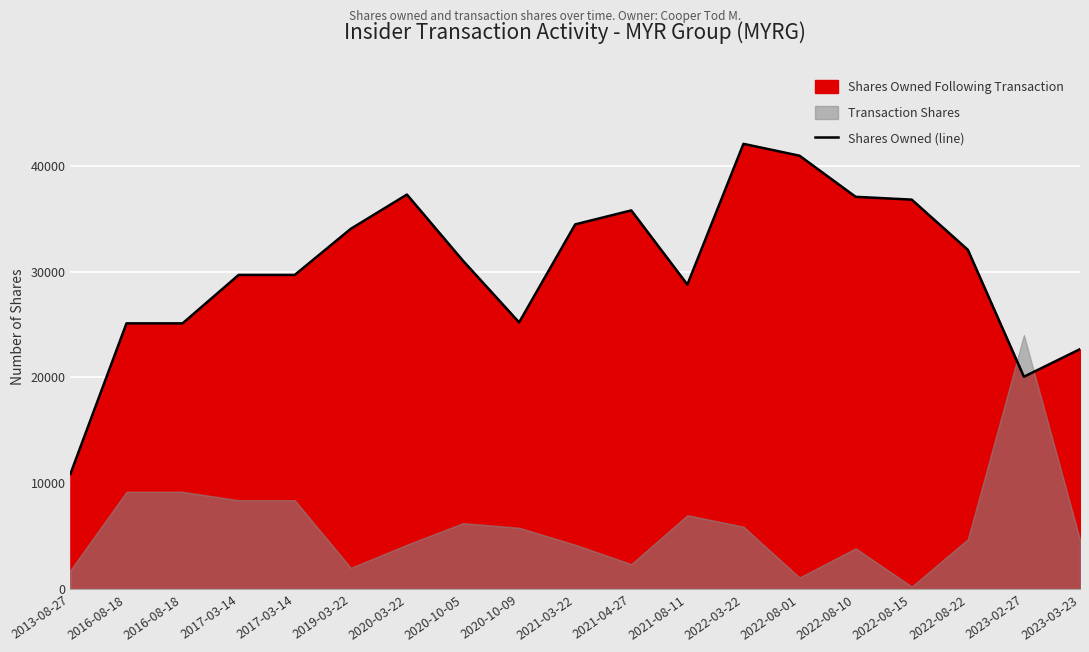

List the labels in order of value, smallest first.

2013-08-27, 2023-02-27, 2023-03-23, 2016-08-18, 2016-08-18, 2020-10-09, 2021-08-11, 2017-03-14, 2017-03-14, 2020-10-05, 2022-08-22, 2019-03-22, 2021-03-22, 2021-04-27, 2022-08-15, 2022-08-10, 2020-03-22, 2022-08-01, 2022-03-22